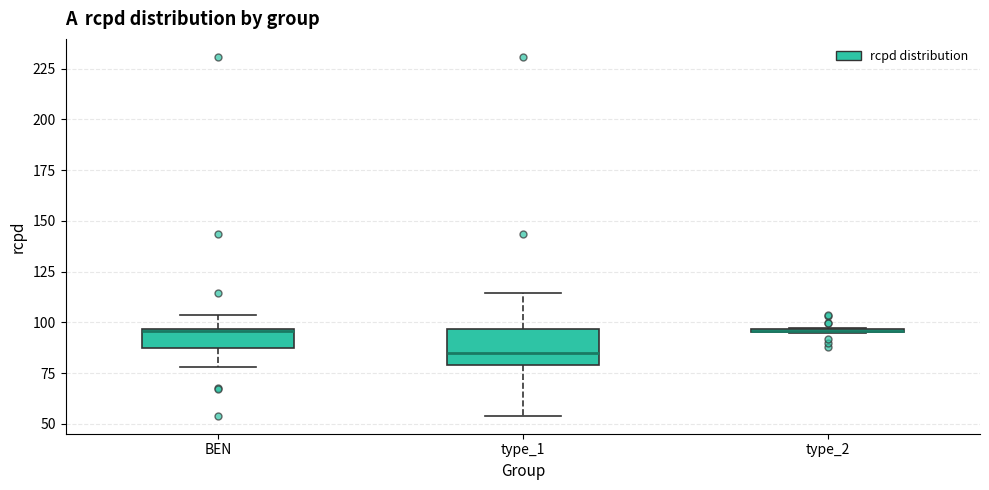

Where is the lower edge of the box for type_1 on the y-axis? The values are not printed on the chart, so give them approximately, as read against the axis.

80